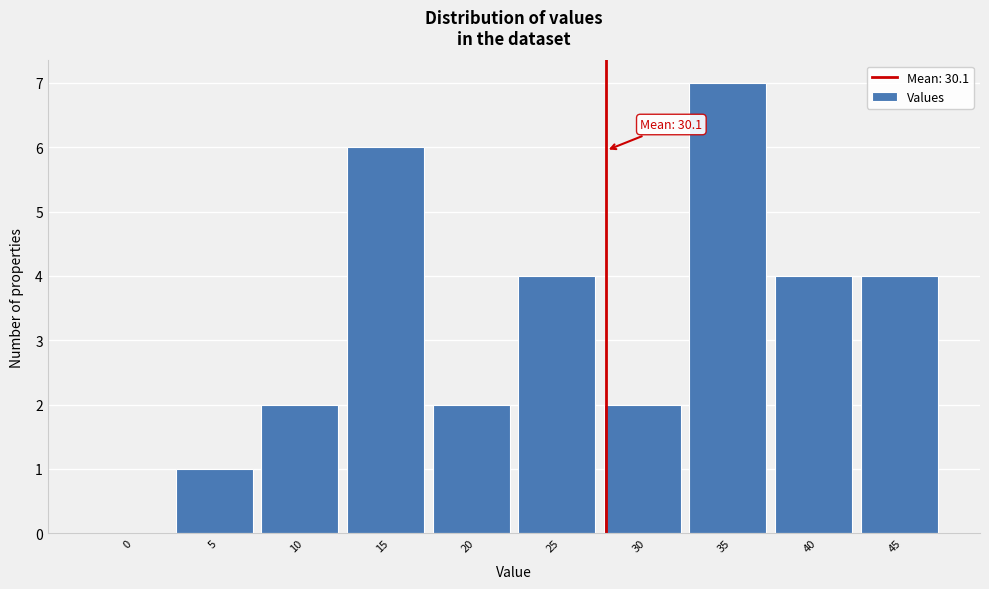

Reading left to right, transcribe all the data shown in this chart.

0=0	5=1	10=2	15=6	20=2	25=4	30=2	35=7	40=4	45=4